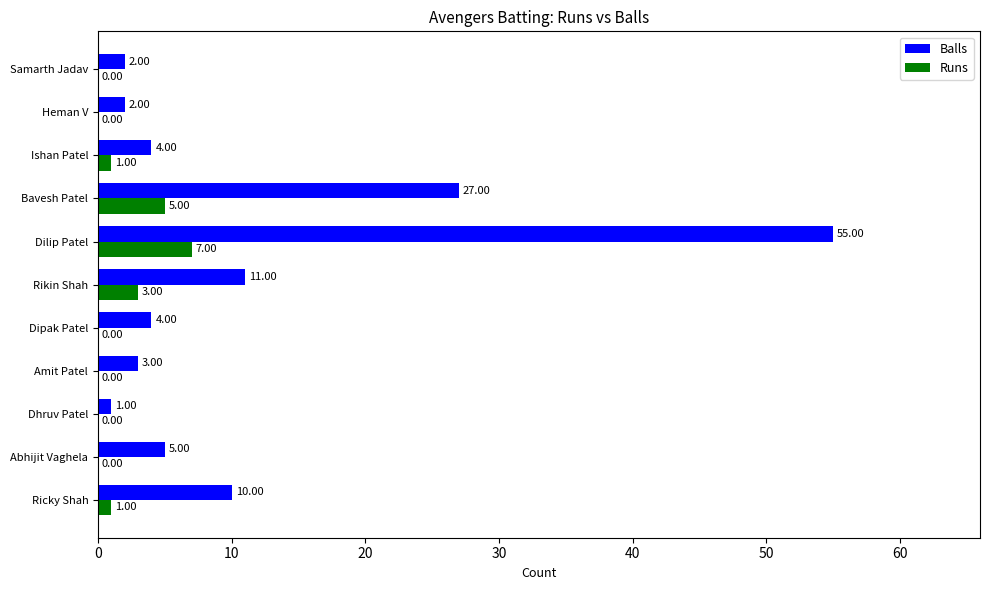

Between Dhruv Patel and Ishan Patel, which series saw the biggest shift?

Balls